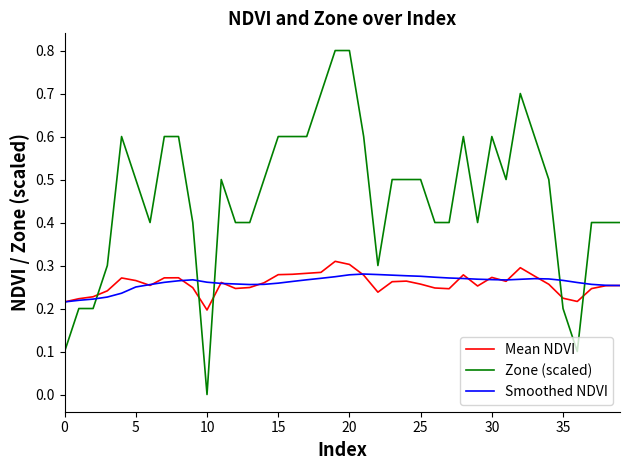

Count the Mean NDVI values in the range 0 to 1.

40